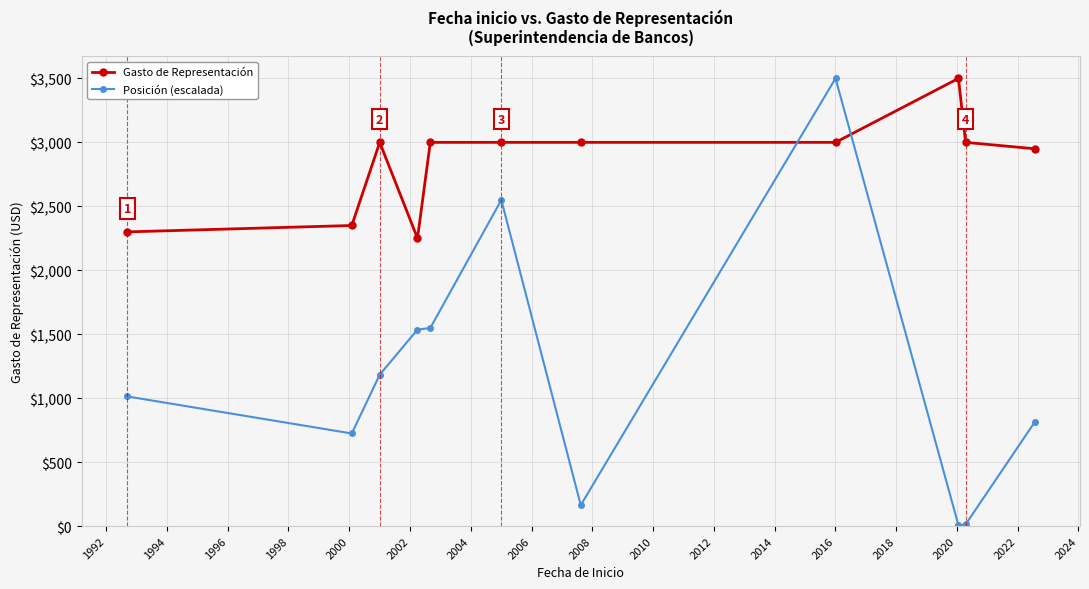

Does the chart display data point markers on the line(s)?

Yes